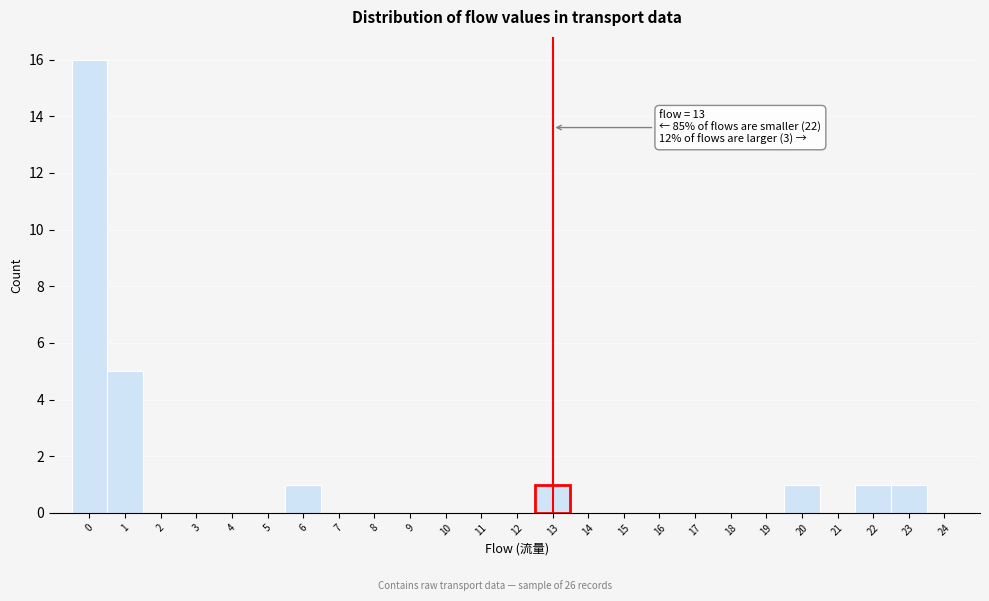

Which range on the x-axis has the tallest bar?

-0.5 to 0.5